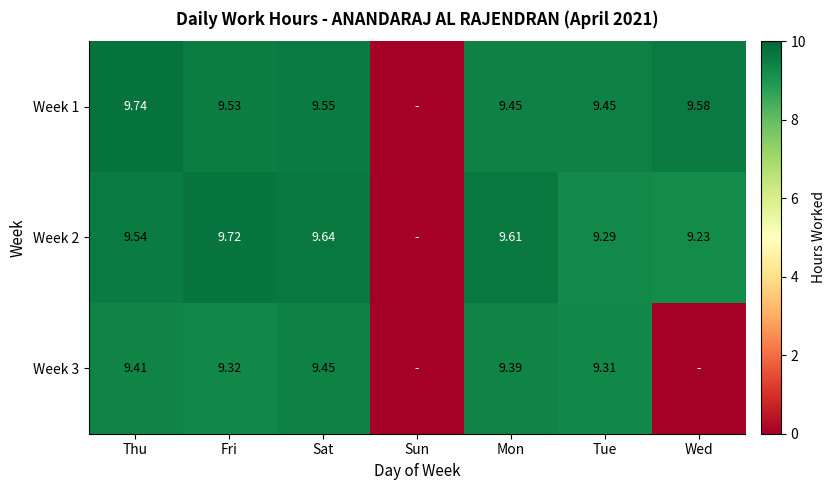

Is the value of Week 3 at Fri greater than the value of Week 1 at Fri?

No